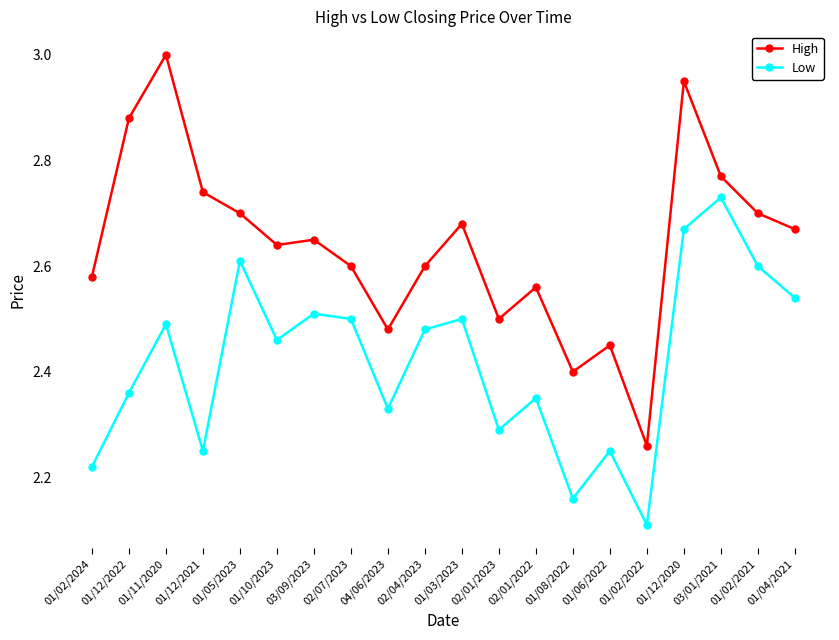

The value of High at 04/06/2023 is 2.5. True or false?

True